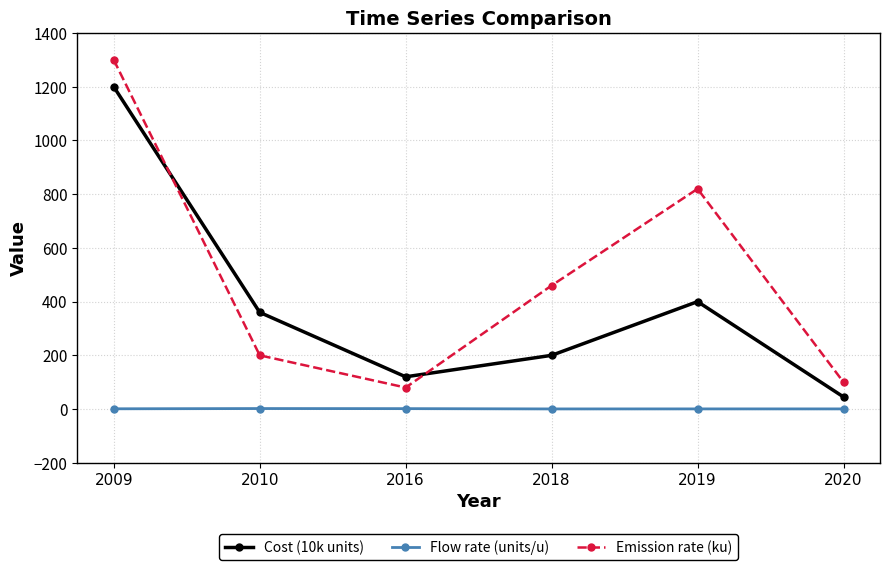

The Flow rate (units/u) series shows 0.5 at 2019. True or false?

True